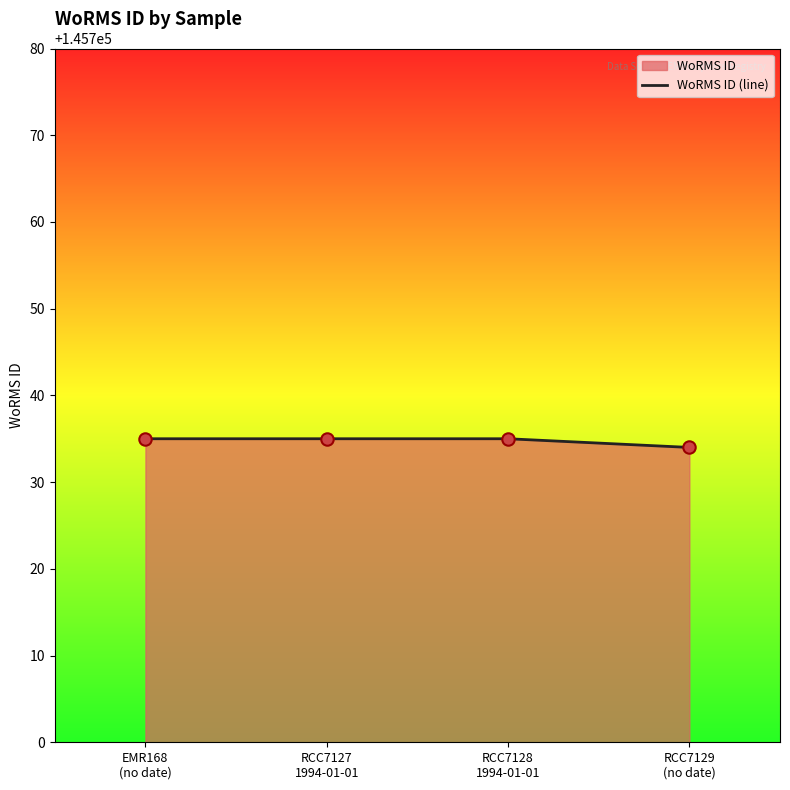

Approximately how many times larger is the value at EMR168
(no date) compared to RCC7129
(no date)?

1.0